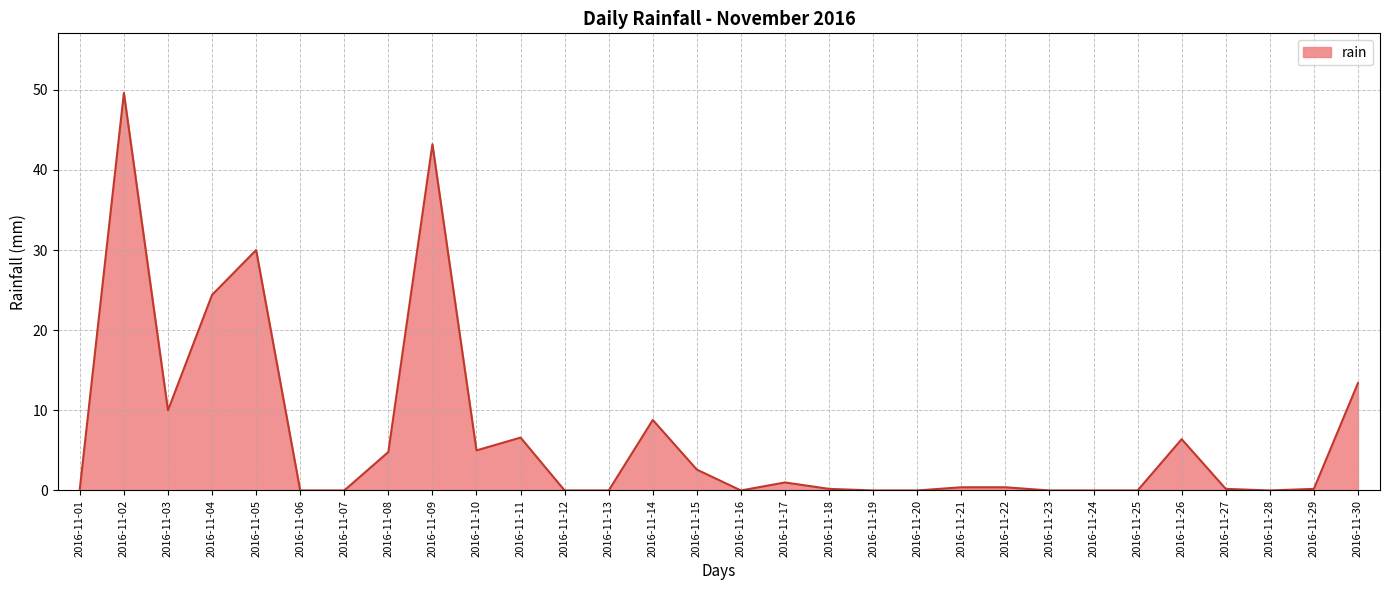

What is the difference between the maximum and second lowest values?

49.6